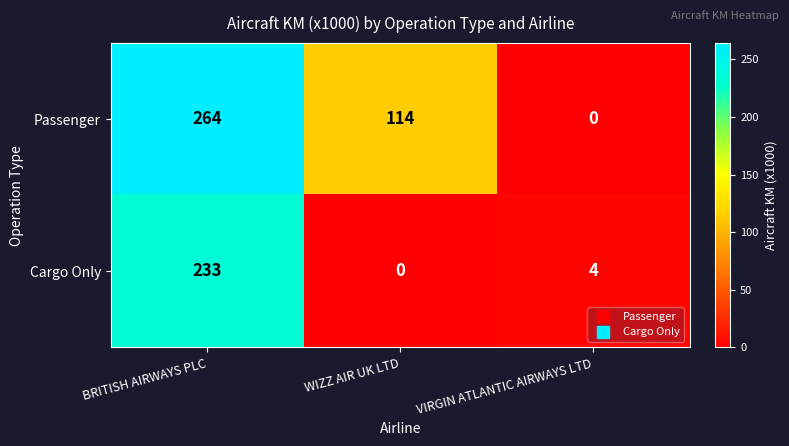

At which label does Passenger first exceed 114?

BRITISH AIRWAYS PLC